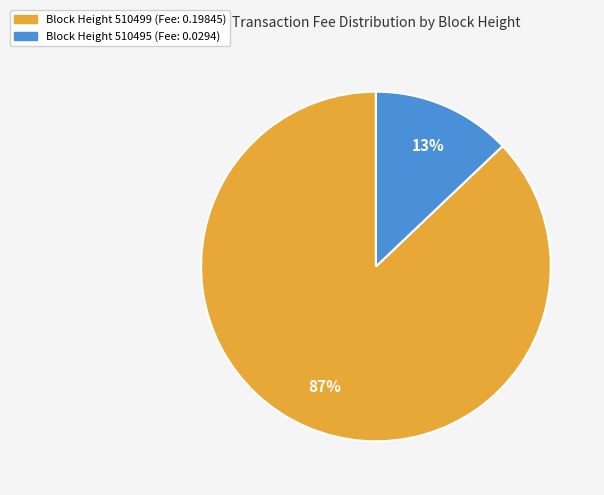

Is there any slice that represents more than half of the pie?

Yes